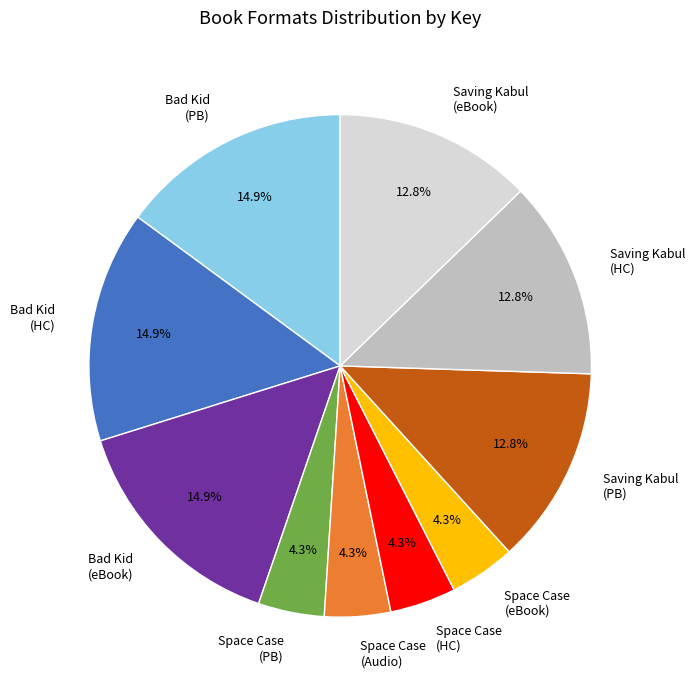

Between Bad Kid (PB) and Saving Kabul (HC), which is larger?

Bad Kid (PB)